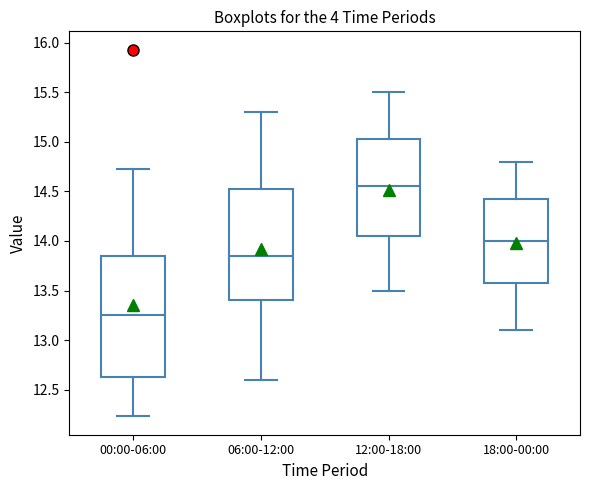

Which box's median line is the highest?

12:00-18:00